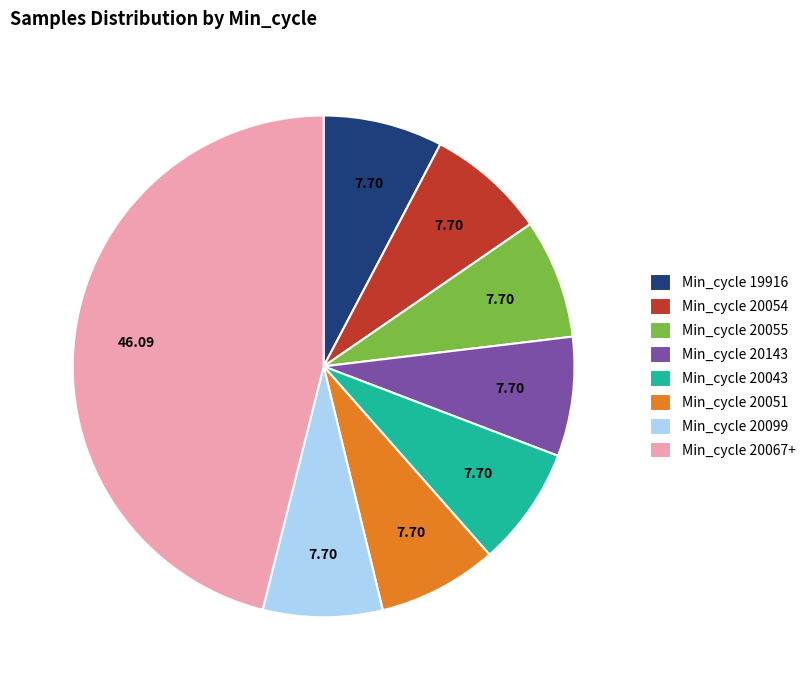

What is the largest slice in the pie chart?

Min_cycle 20067+